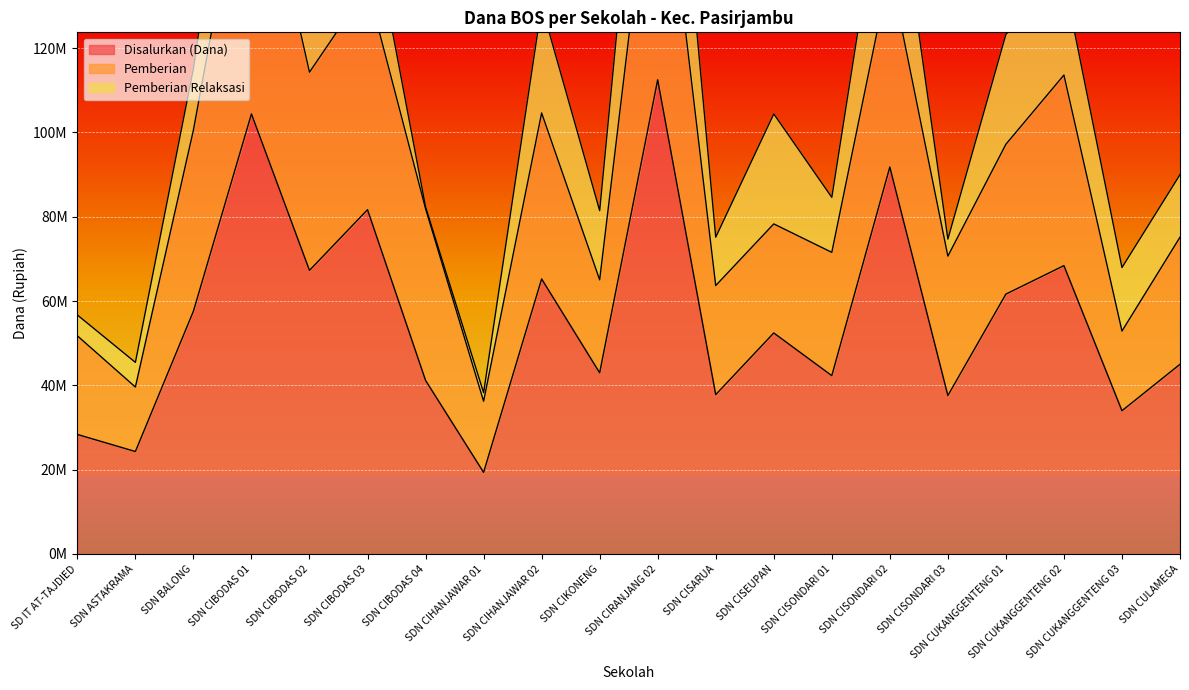

Rank the series by their average value, from highest to lowest.

Disalurkan (Dana), Pemberian, Pemberian Relaksasi